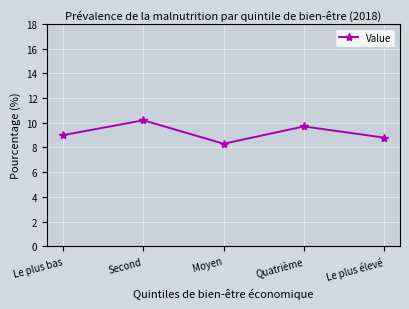

List the labels in order of value, smallest first.

Moyen, Le plus élevé, Le plus bas, Quatrième, Second